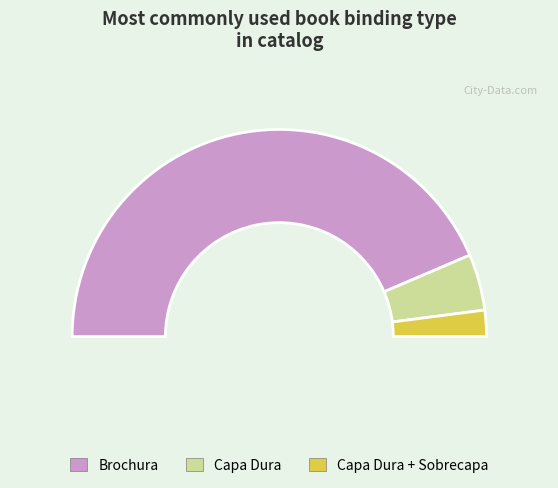

Is it true that Capa Dura is 2% of the pie?

False